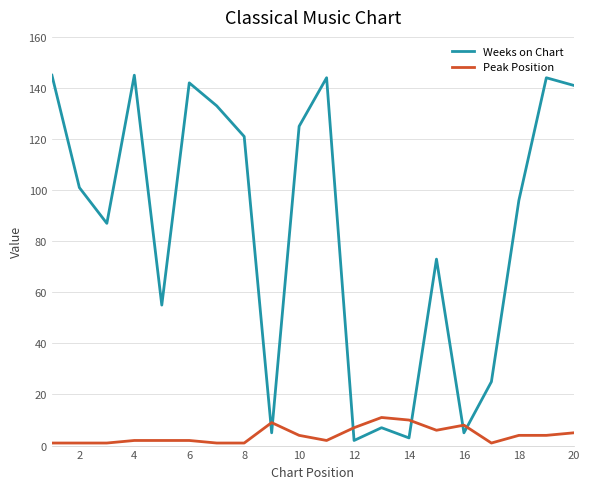

True or false: Peak Position and Weeks on Chart intersect in this chart.

True